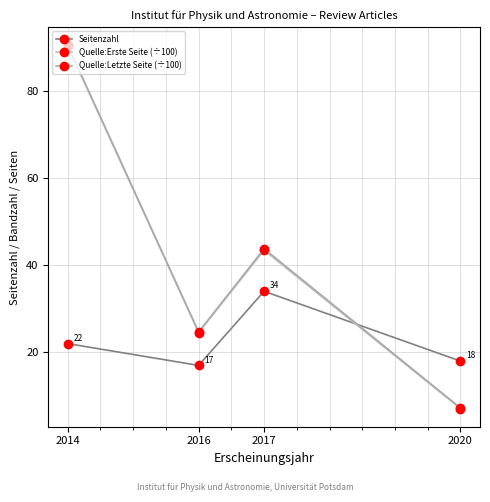

Reading right to left, extract all data points from this chart.

Seitenzahl: 18.0	34.0	17.0	22.0
Quelle:Erste Seite (÷100): 7.1	43.4	24.5	90.2
Quelle:Letzte Seite (÷100): 7.3	43.8	24.7	90.4